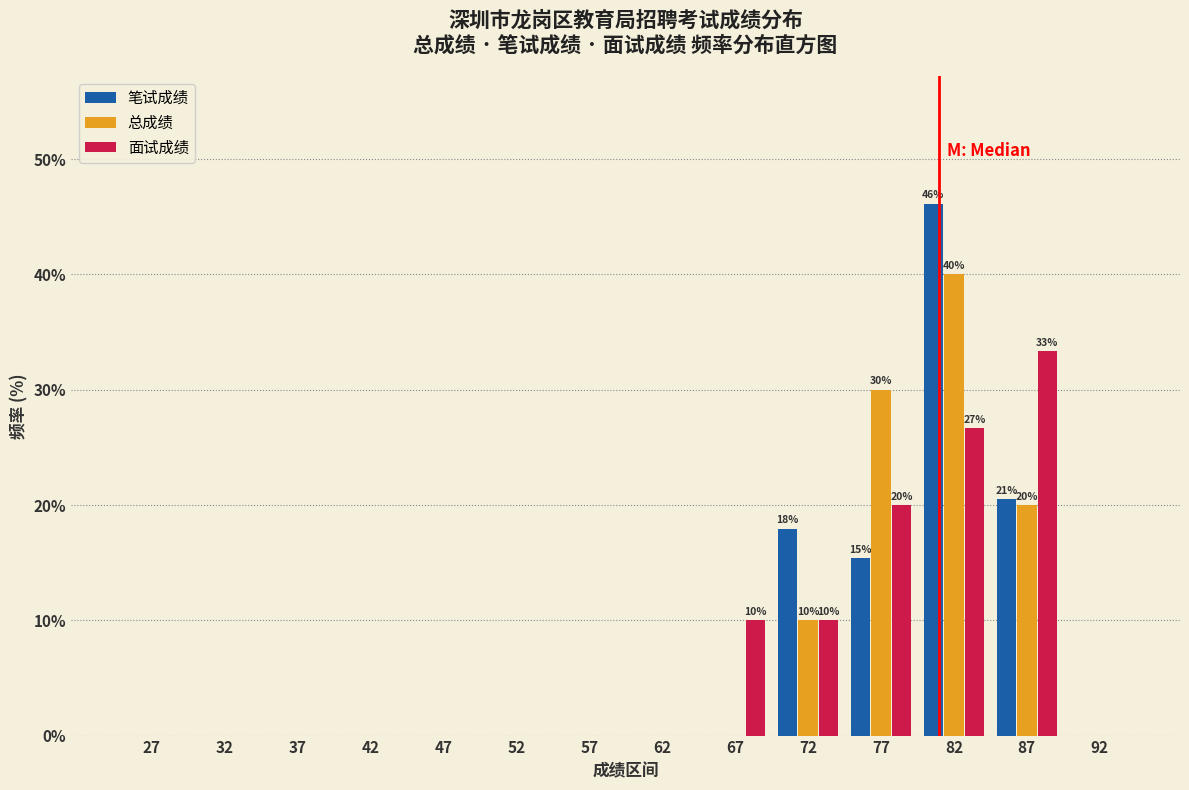

In the 笔试成绩 series, which range on the x-axis has the tallest bar?

80 to 85